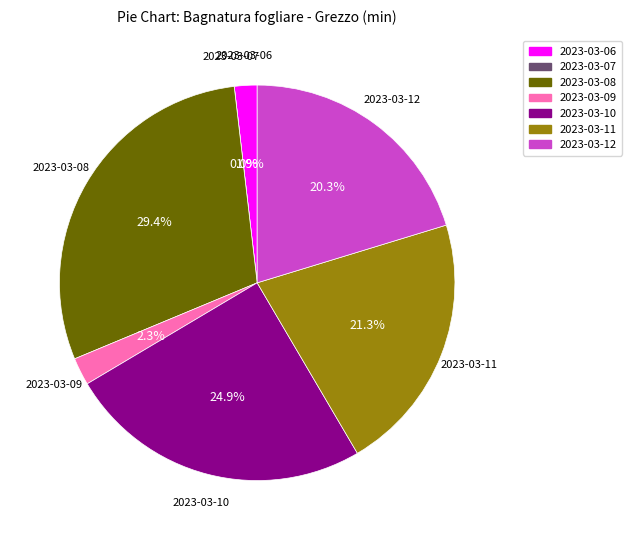

What is the largest slice in the pie chart?

2023-03-08